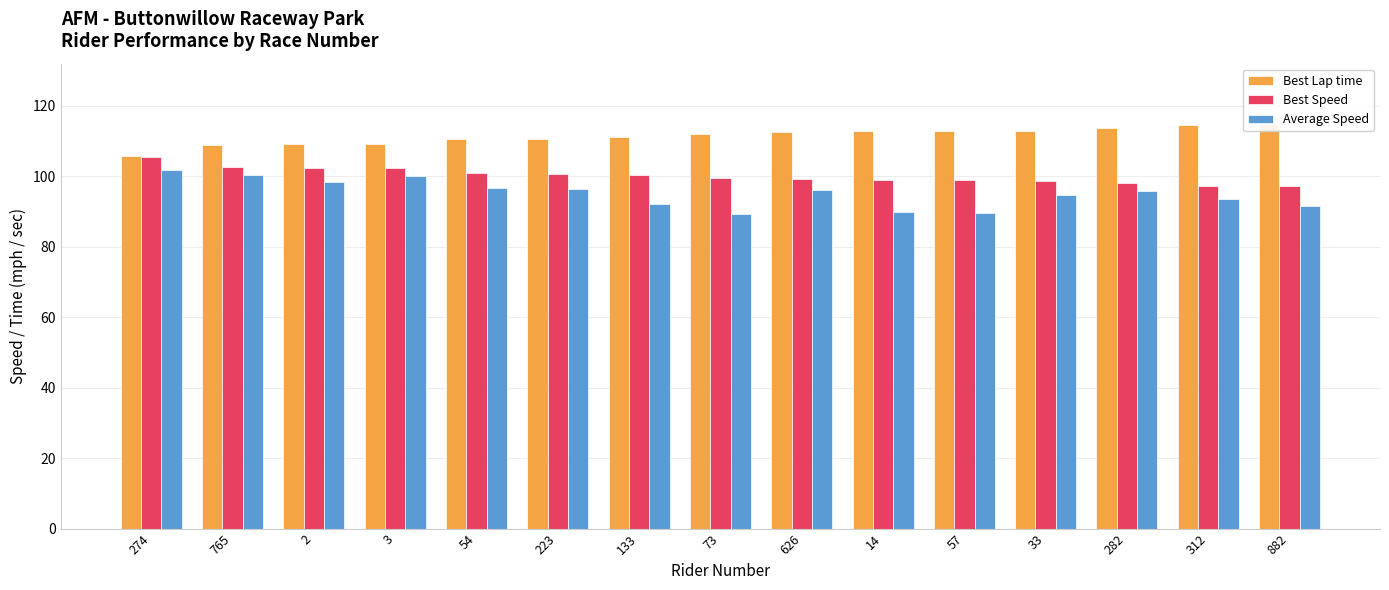

What are all the series names shown in the legend?

Best Lap time, Best Speed, Average Speed